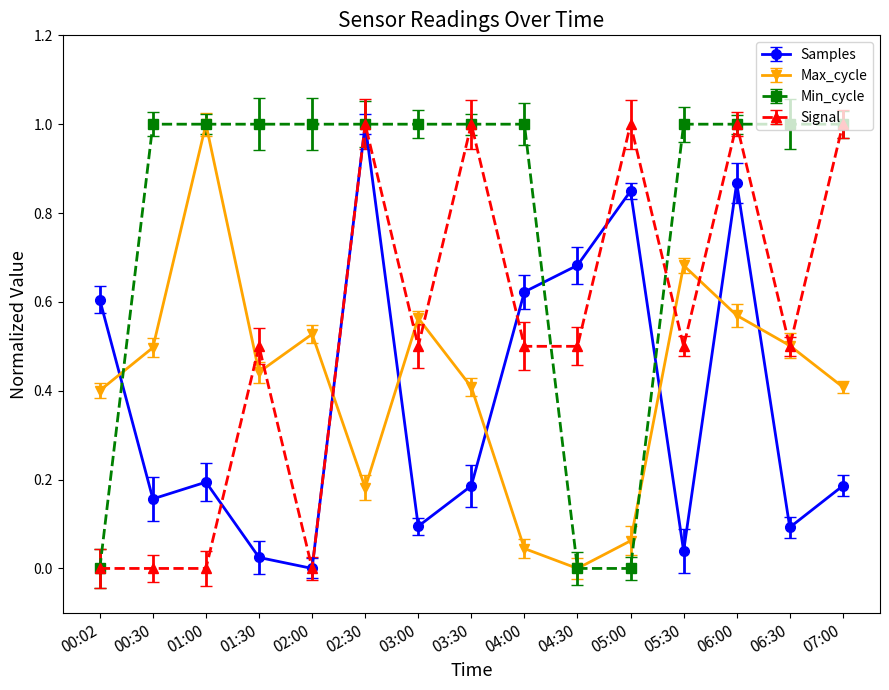

What is the sum of all Min_cycle values?

12.0